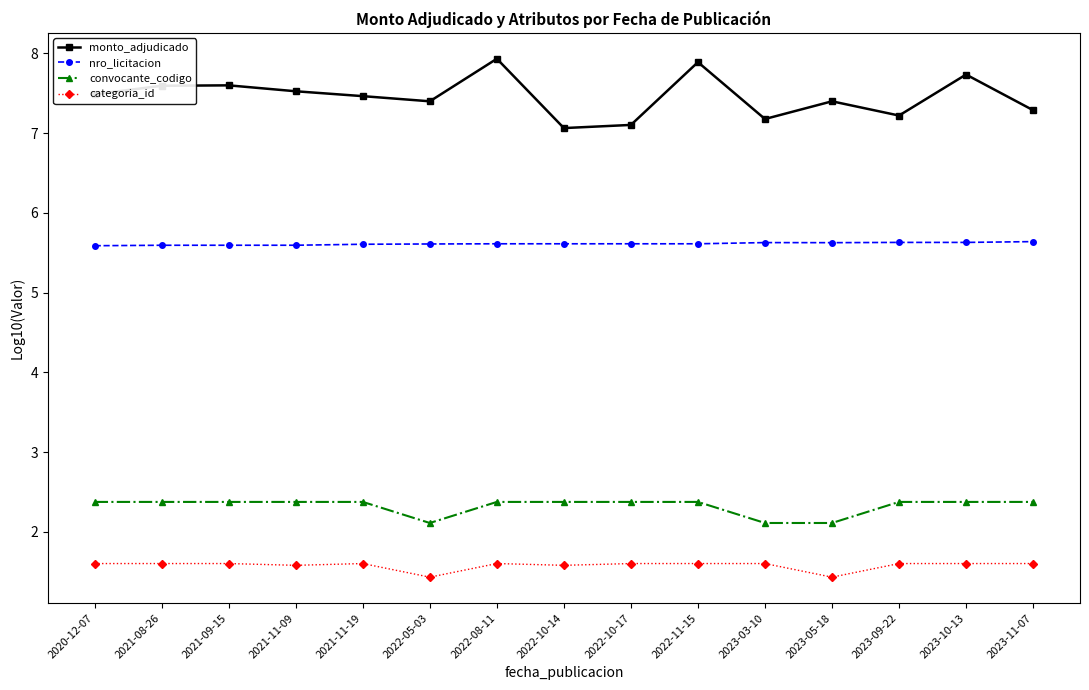

True or false: monto_adjudicado has a value of 7.9 at 2022-08-11.

True